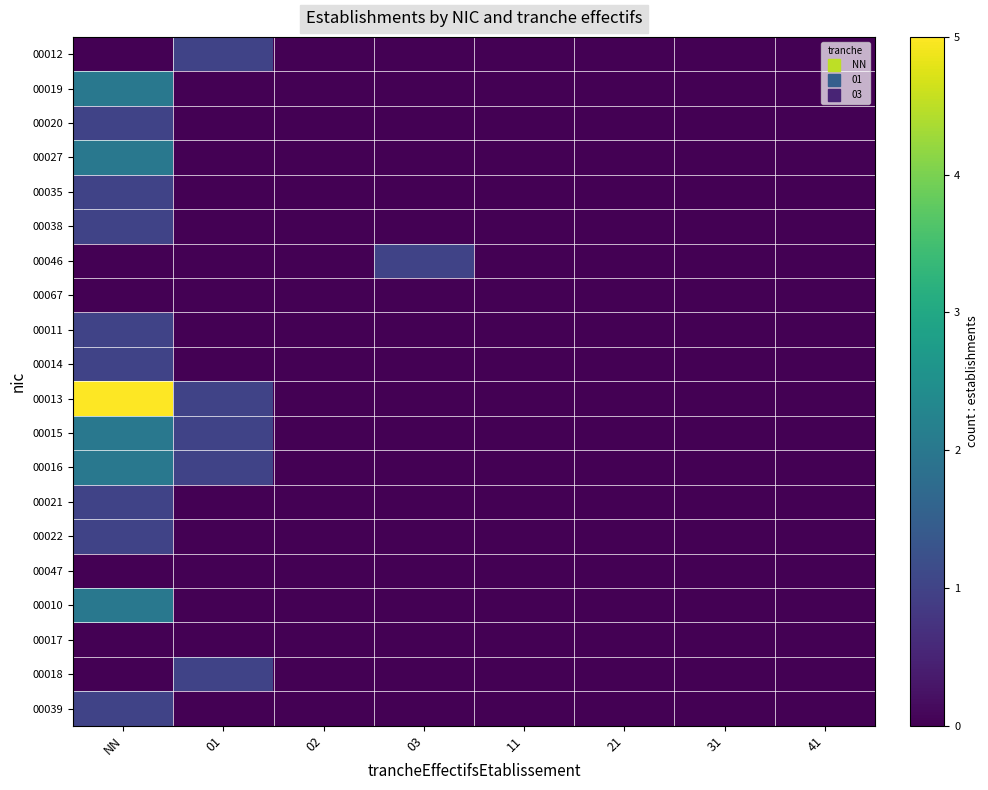

At how many categories does at least one series exceed 2?

1